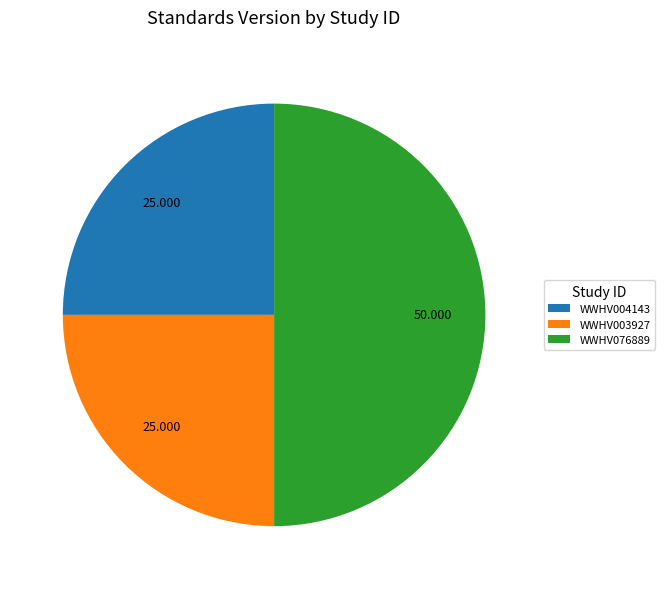

Combined, do WWHV076889 and WWHV003927 account for over 50%?

Yes